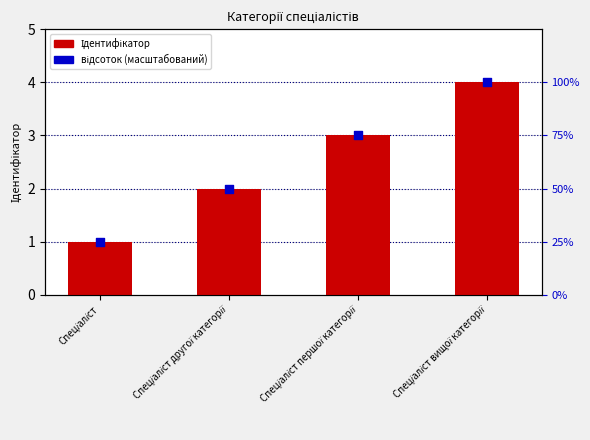

Which series reaches the maximum Y coordinate?

відсоток (масштабований)